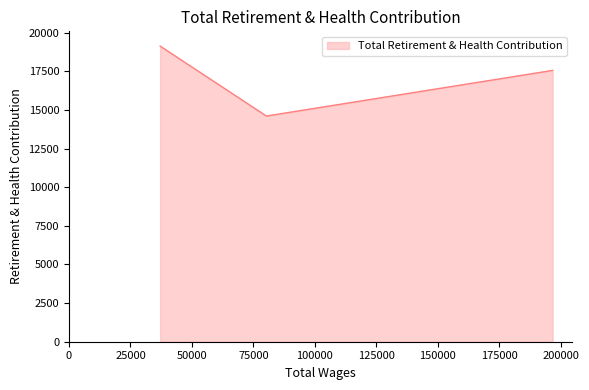

What is the minimum value shown in the chart?

14604